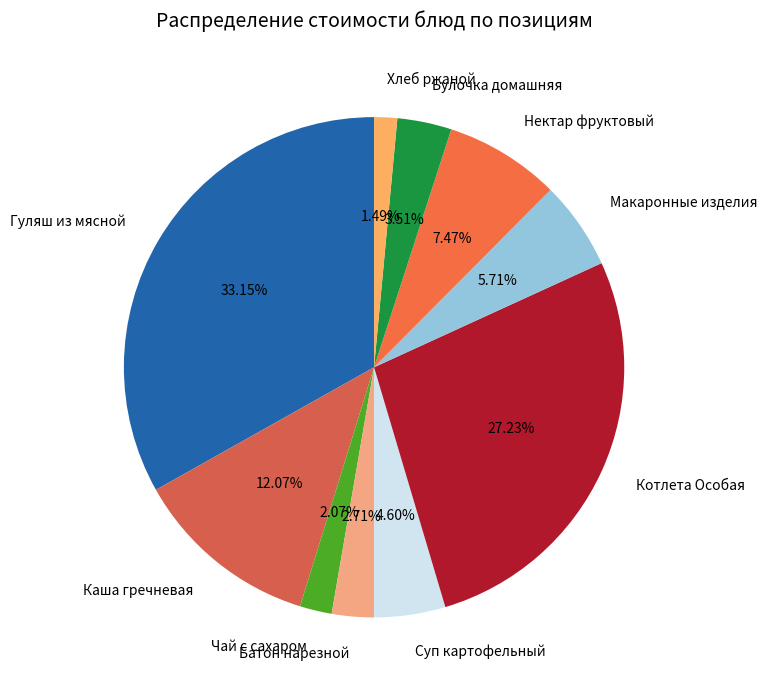

Count the number of slices in the pie.

10